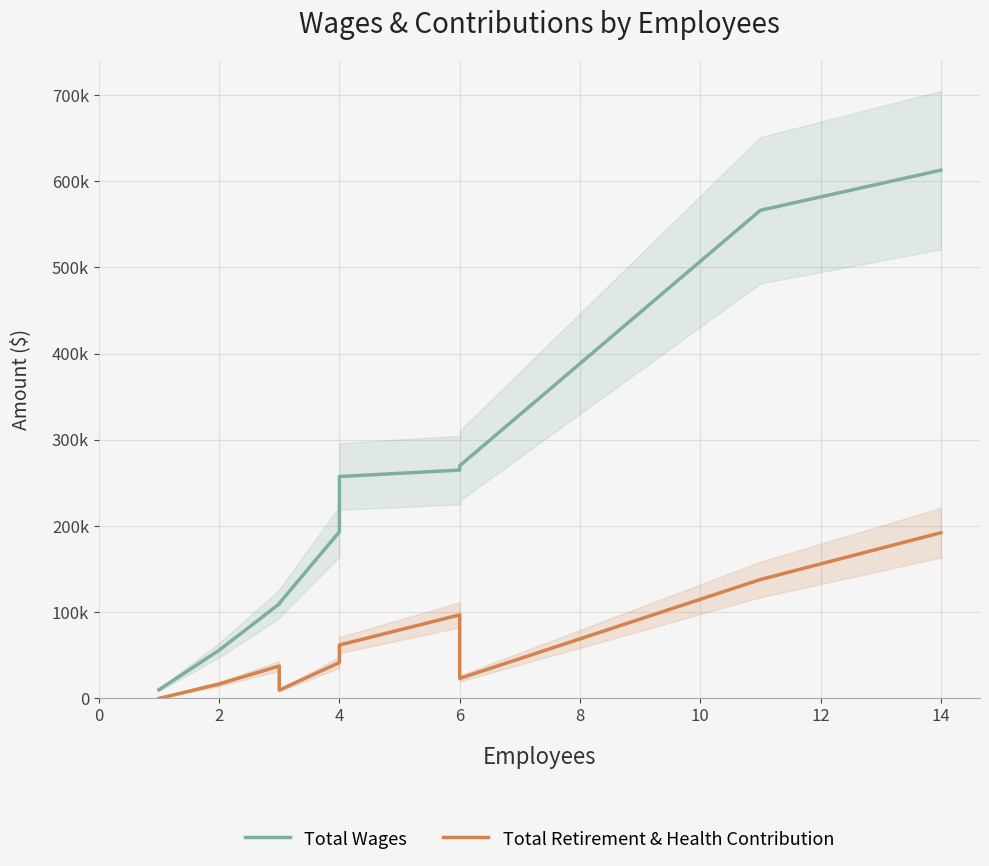

True or false: Total Retirement & Health Contribution and Total Wages cross at least once.

False